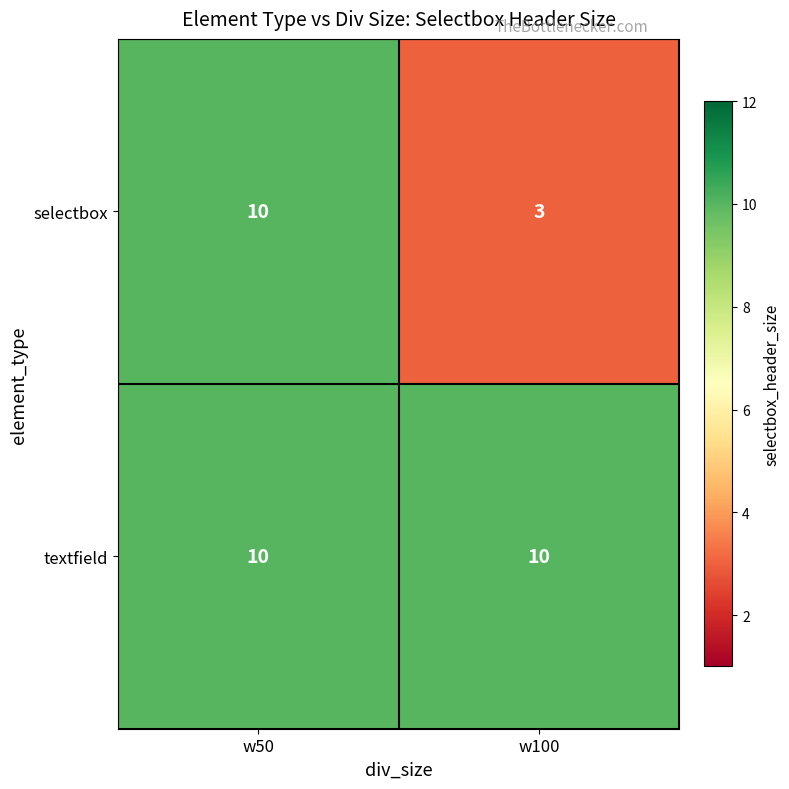

Reading left to right, extract all data points from this chart.

selectbox: w50=10	w100=3
textfield: w50=10	w100=10